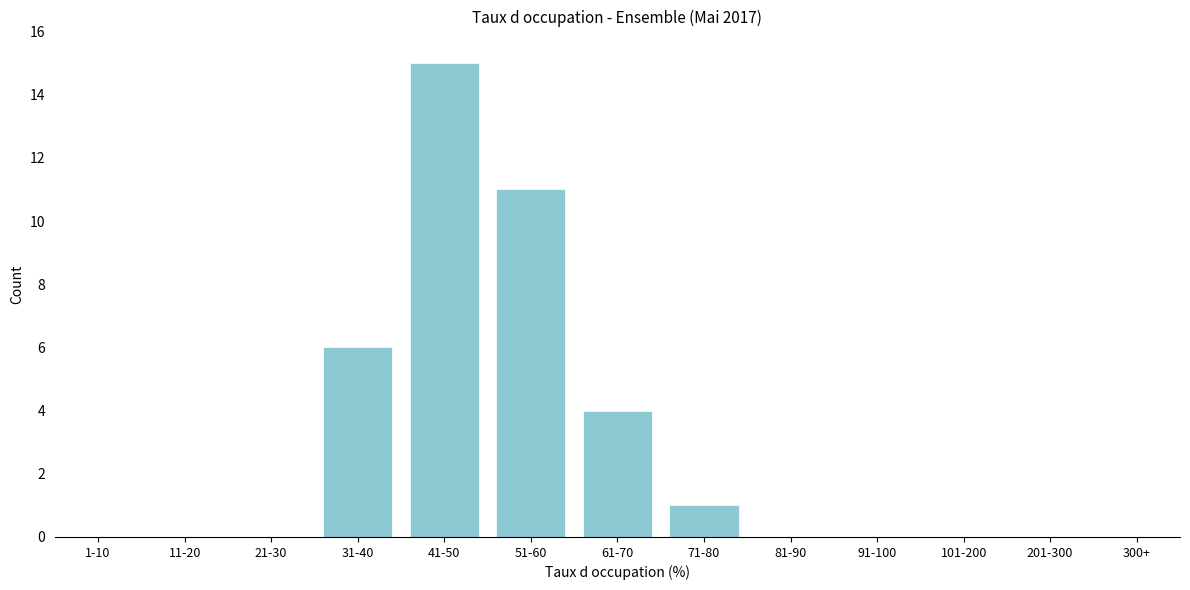

Reading left to right, transcribe all the data shown in this chart.

1-10=0	11-20=0	21-30=0	31-40=6	41-50=15	51-60=11	61-70=4	71-80=1	81-90=0	91-100=0